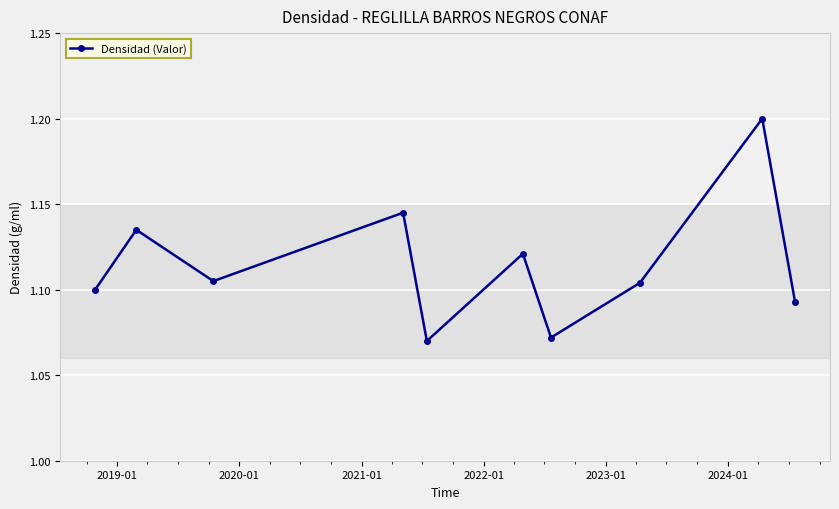

Count the values in the range 1 to 2.

10